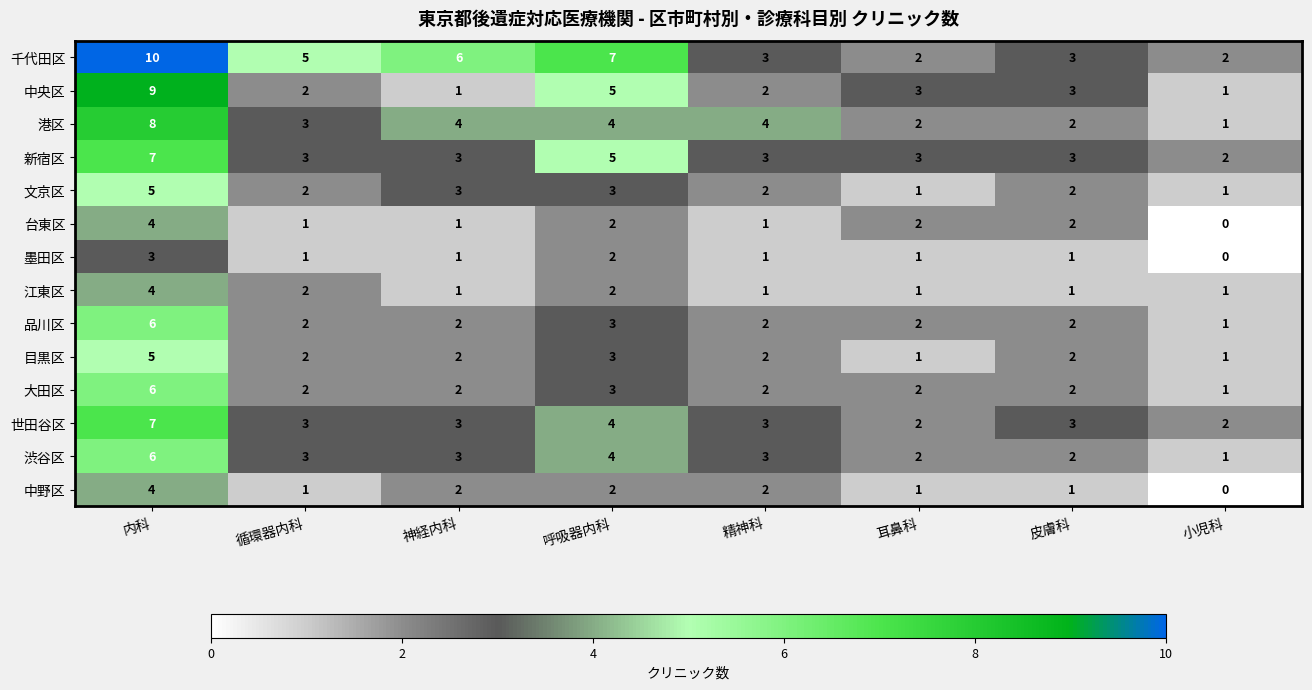

Which series has the largest total across all categories?

千代田区